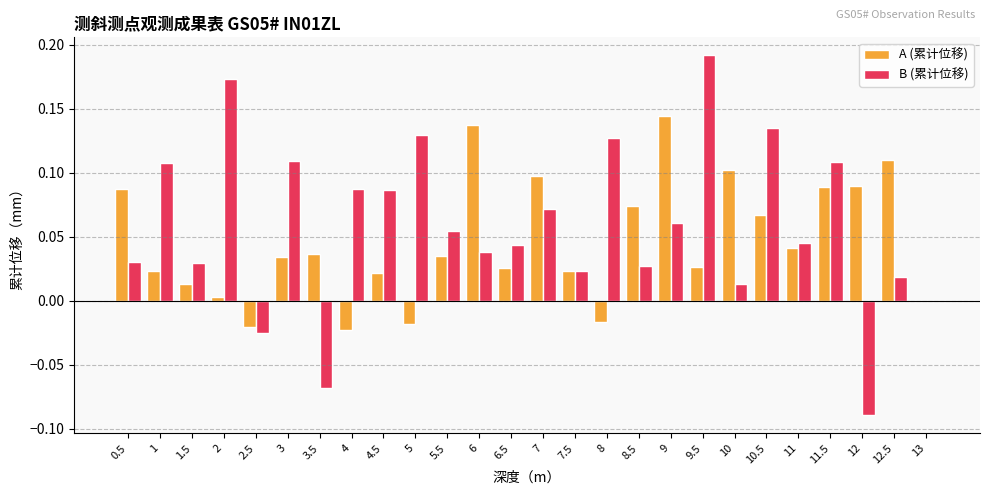

Is the value of A (累计位移) at 10 greater than the value of B (累计位移) at 9?

Yes